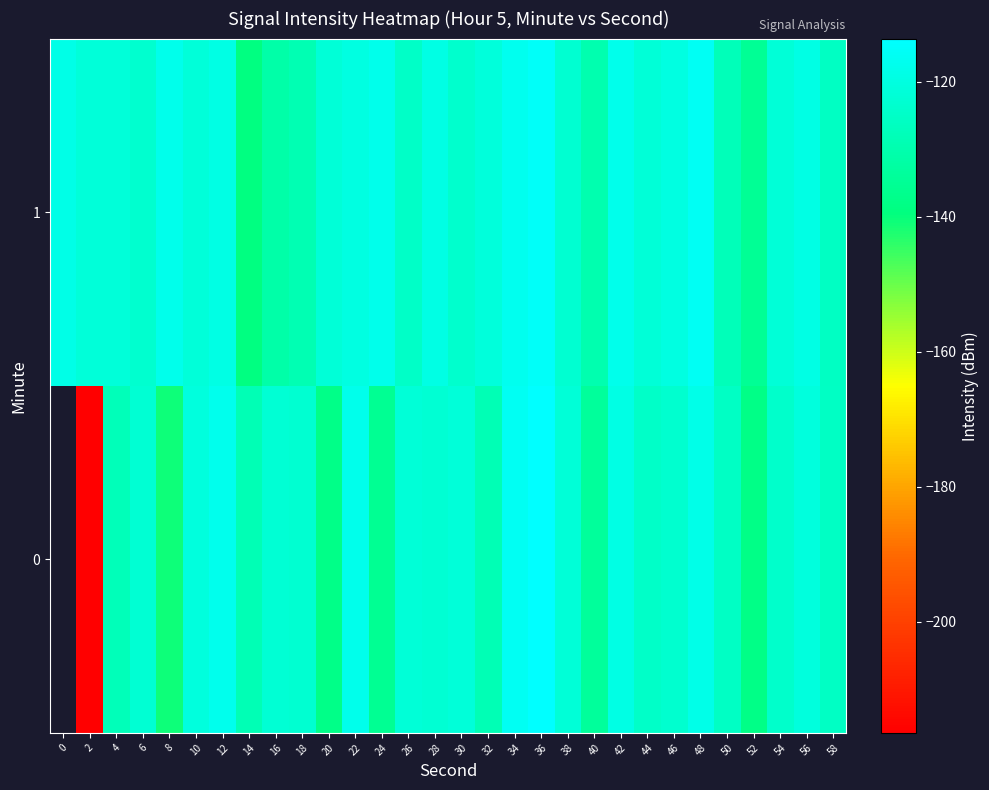

What is the difference between the maximum and minimum values in the row_1 series?

24.0